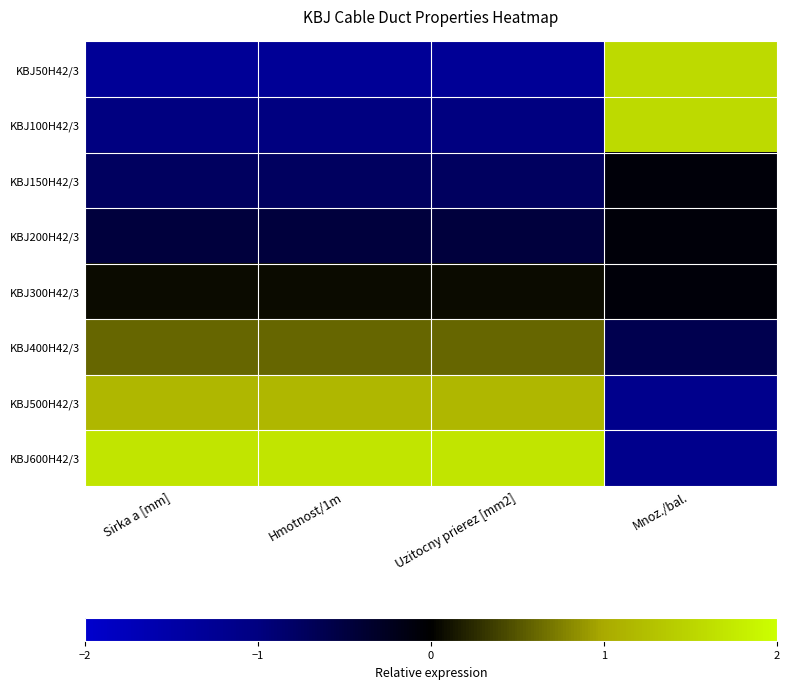

Which has a higher value, Mnoz./bal. or Uzitocny prierez [mm2]?

Mnoz./bal.